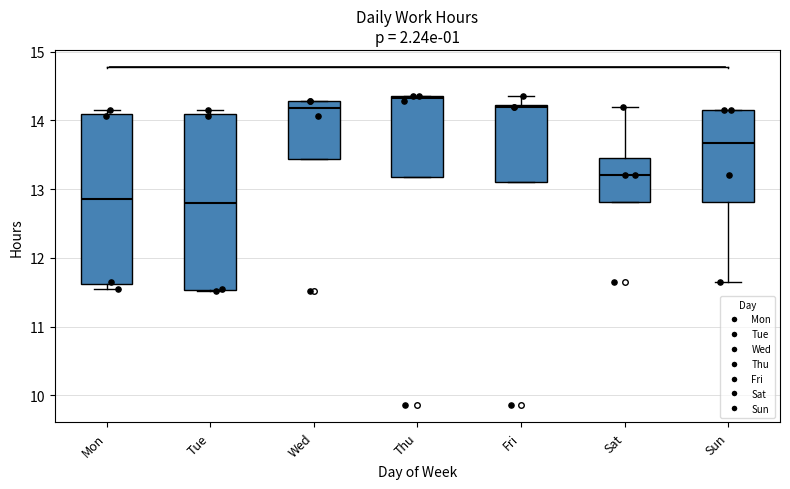

Where is the upper edge of the box for Mon on the y-axis? The values are not printed on the chart, so give them approximately, as read against the axis.

14.1